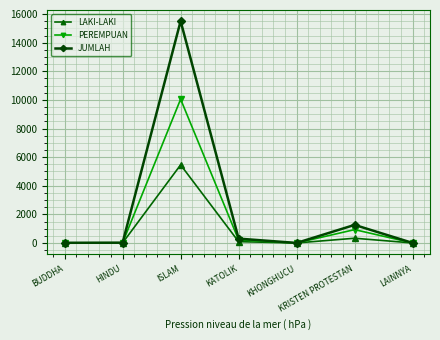

Which series has the largest total across all categories?

JUMLAH